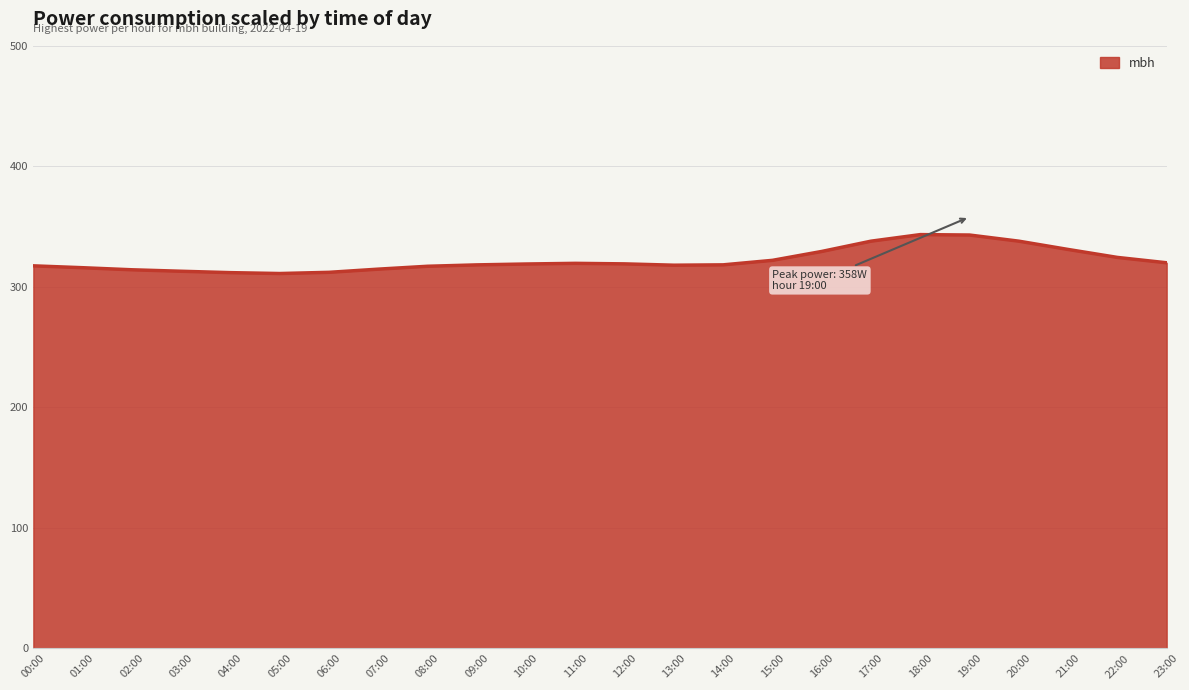

The value at 06:00 is 91.7. True or false?

False